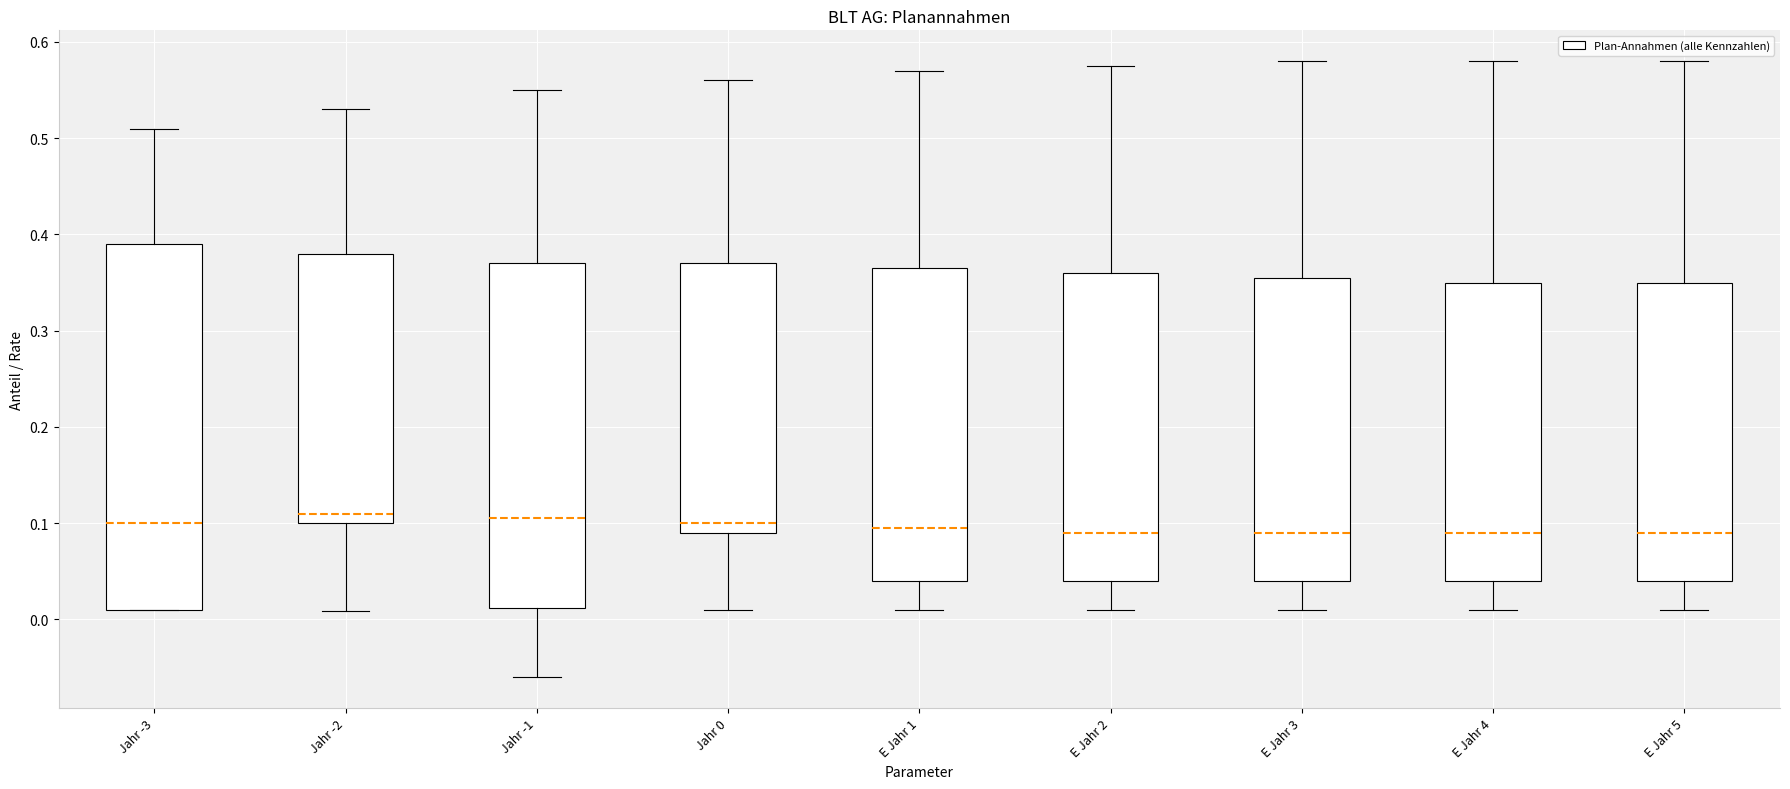

Which box is the tallest, from its lower edge to its upper edge?

Jahr -3